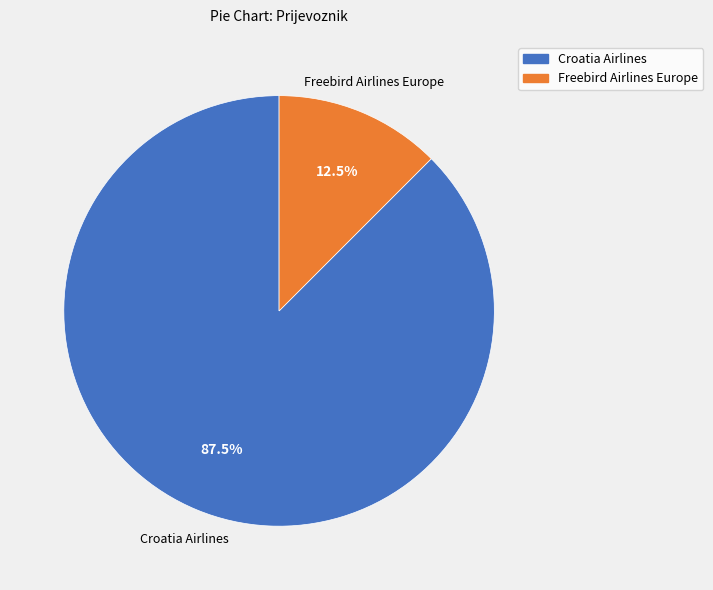

To the nearest percent, what is the difference between the largest and smallest slice percentages?

75%